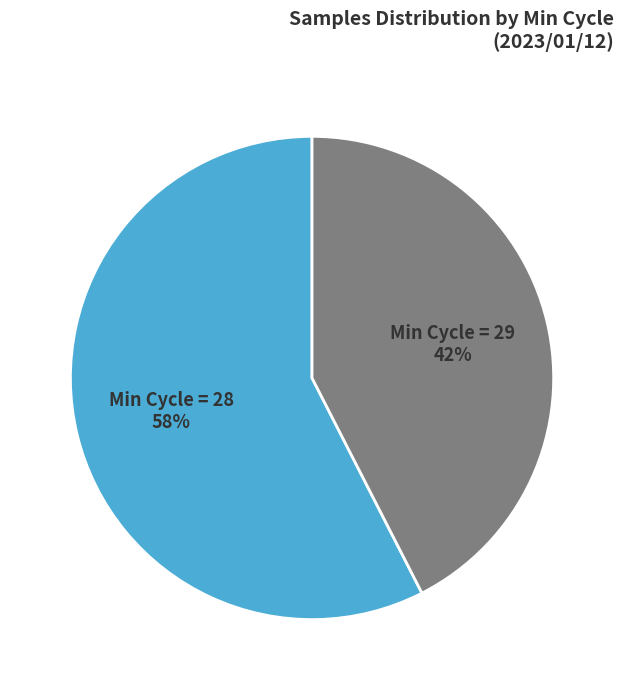

How many slices are in this pie chart?

2